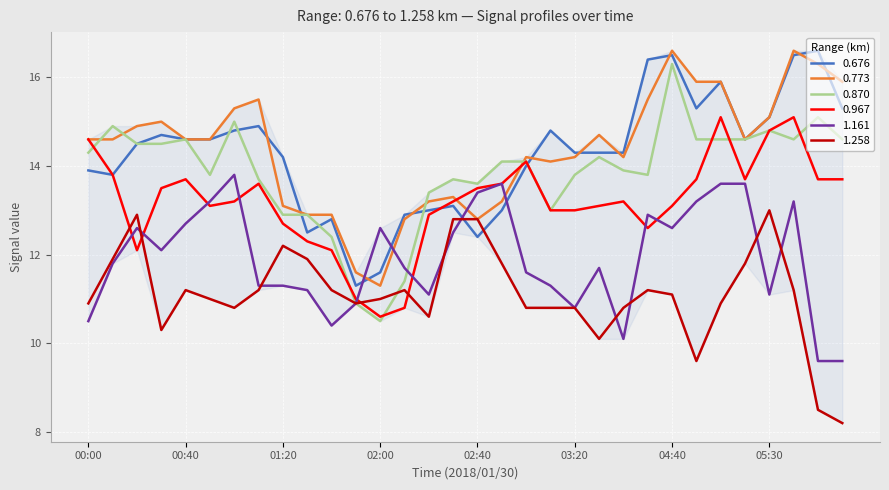

How many intersections are there between 0.967 and 1.258?

4